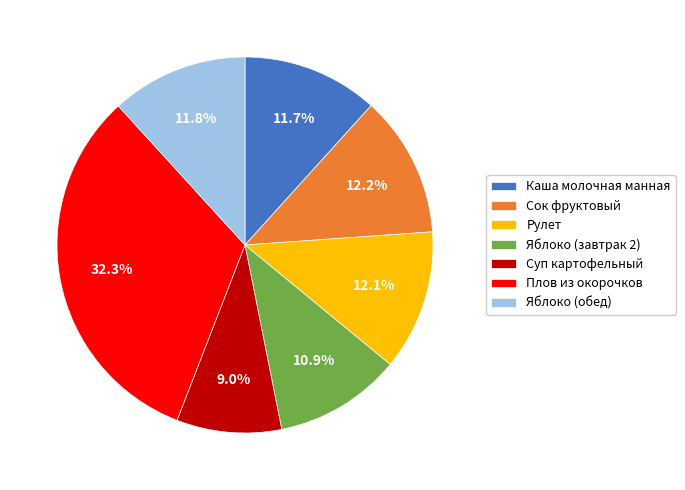

What is the ratio of the value at Суп картофельный to the value at Яблоко (завтрак 2)?

0.8